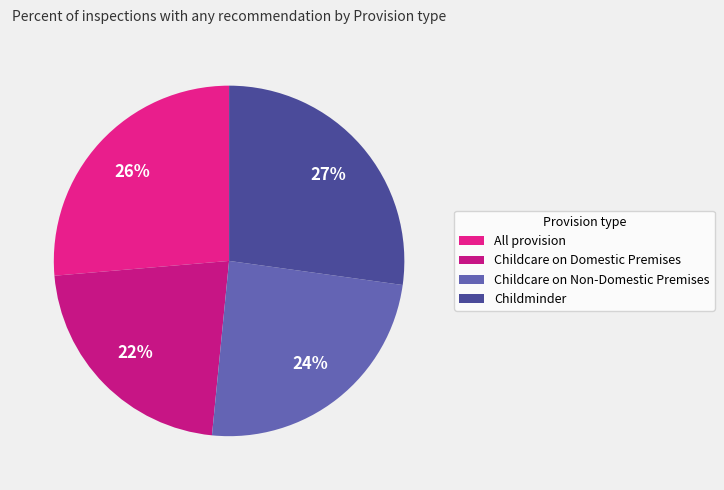

Is there a majority slice in this chart?

No